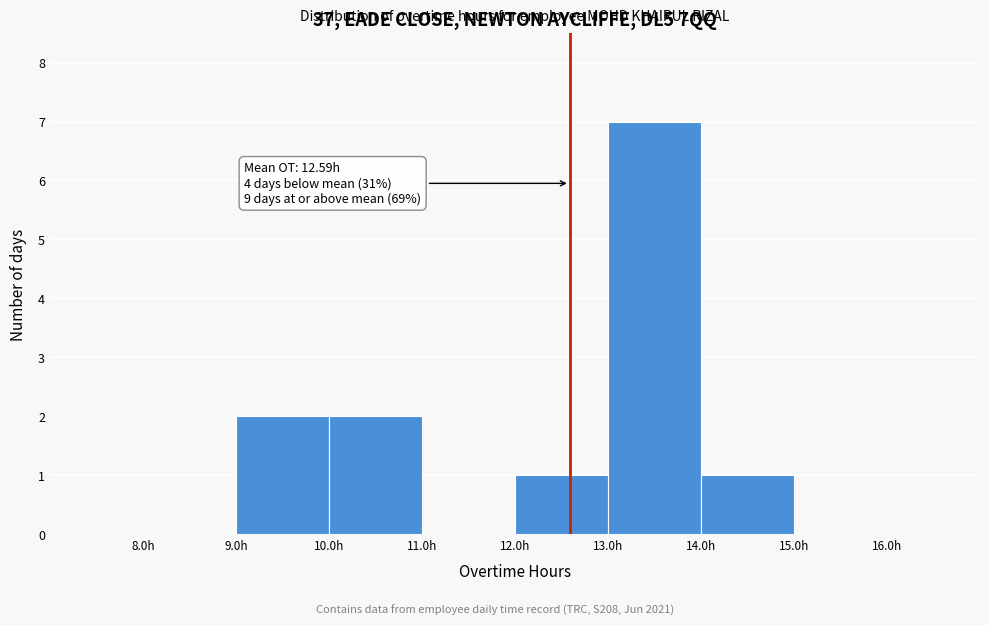

Over which range of the x-axis is the bar tallest?

13 to 14